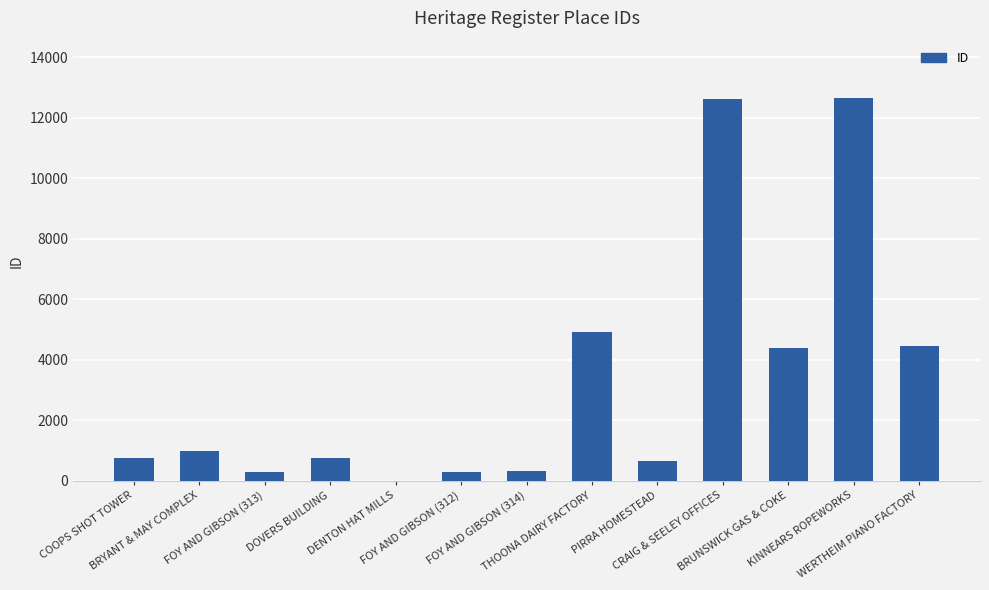

Are the bars horizontal?

No